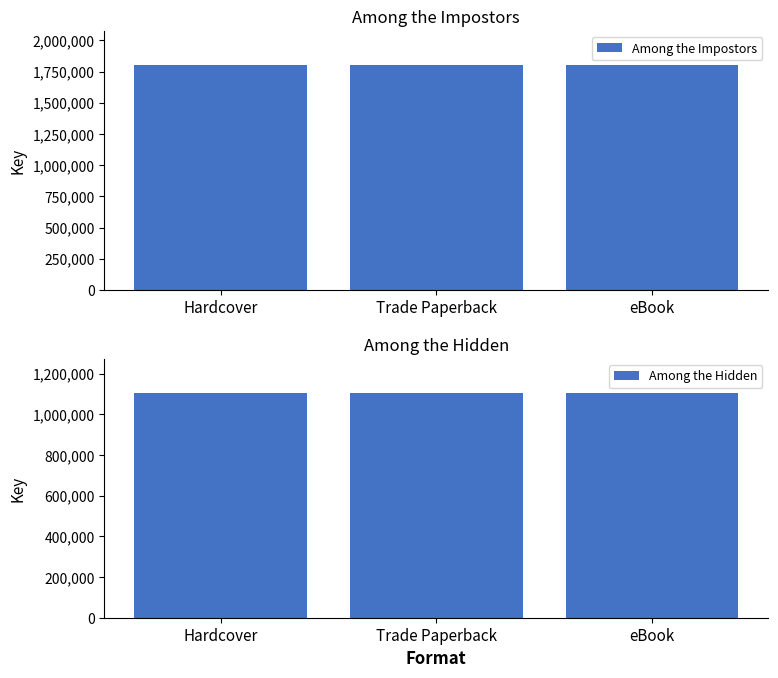

Which category has the highest value in the Among the Hidden series?

Hardcover